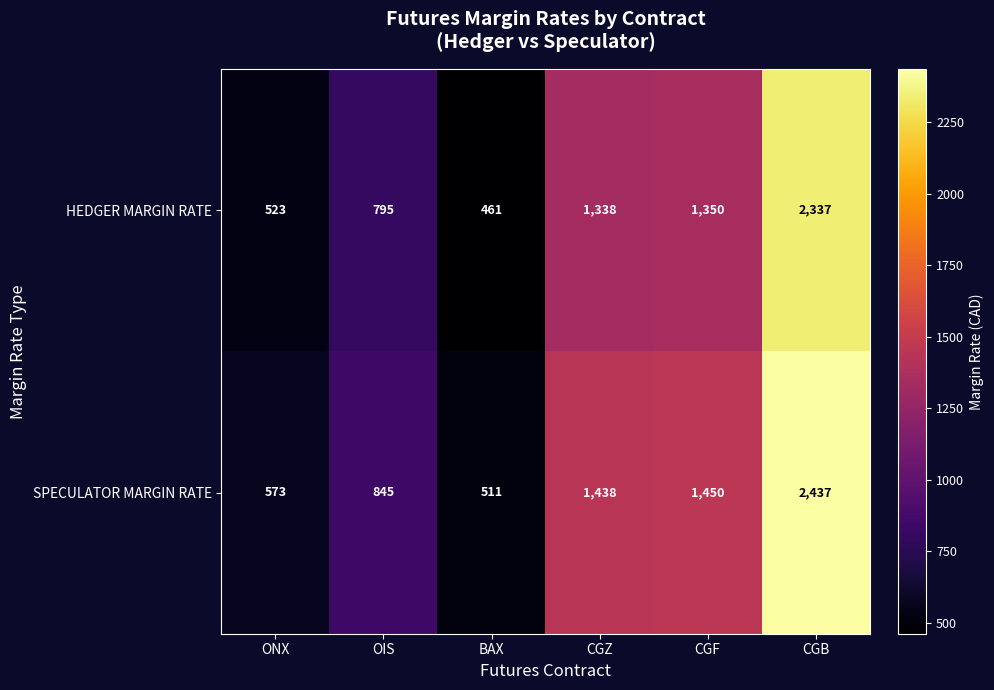

Reading left to right, list all the values displayed in this chart.

HEDGER MARGIN RATE: ONX=523	OIS=795	BAX=461	CGZ=1338	CGF=1350	CGB=2337
SPECULATOR MARGIN RATE: ONX=573	OIS=845	BAX=511	CGZ=1438	CGF=1450	CGB=2437